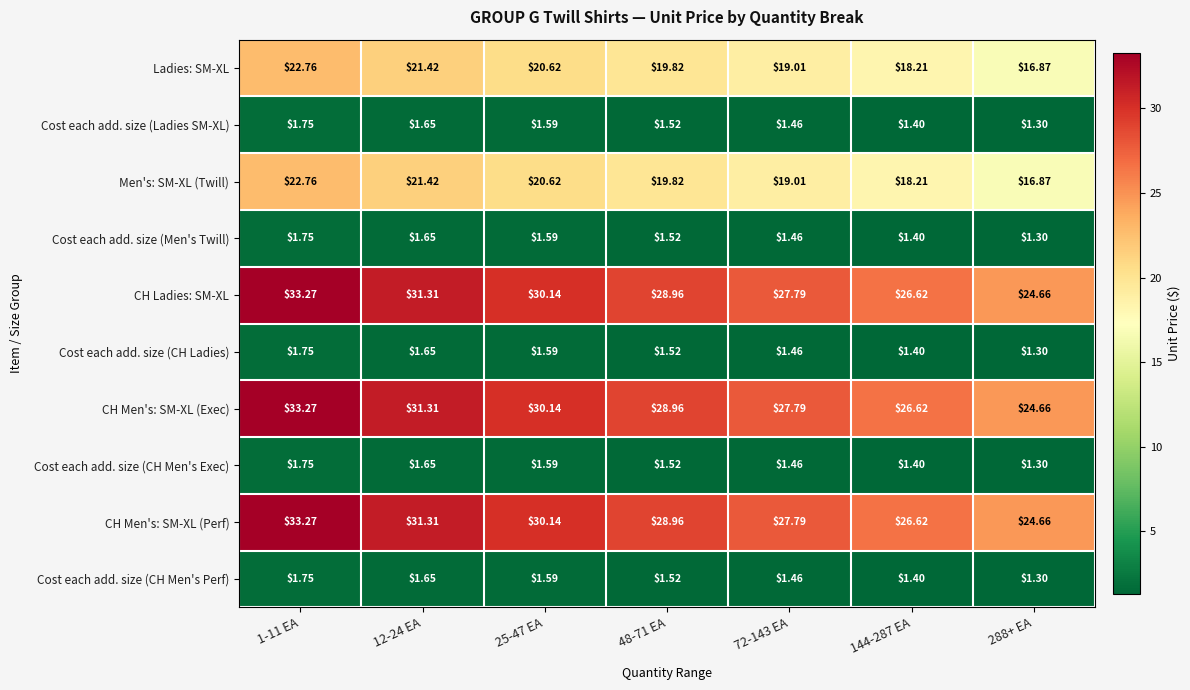

At which category is the sum across all series the highest?

1-11 EA